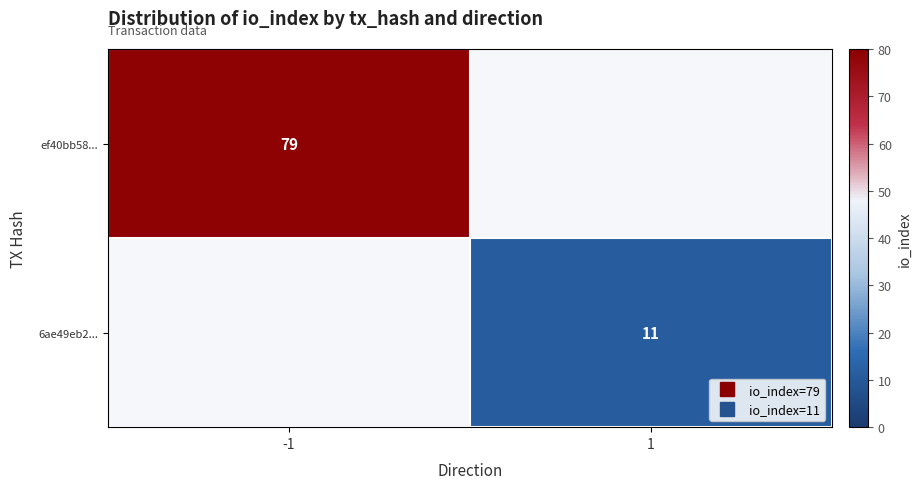

Between 1 and -1, which is larger?

-1